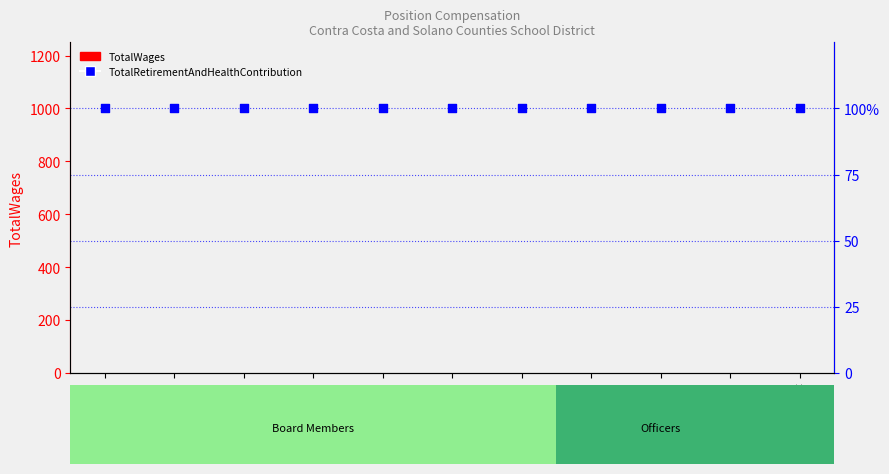

Which series has the largest Y range (max minus min)?

TotalWages